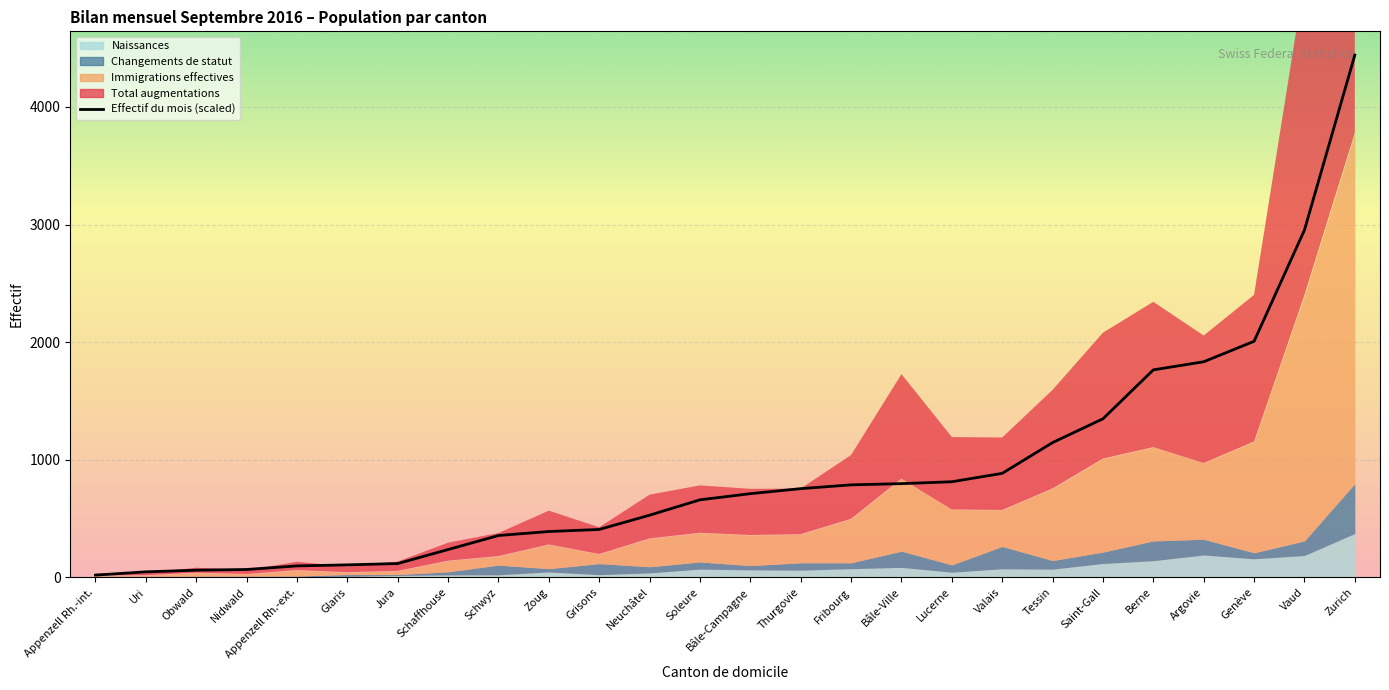

Count the number of values greater than 711.

13